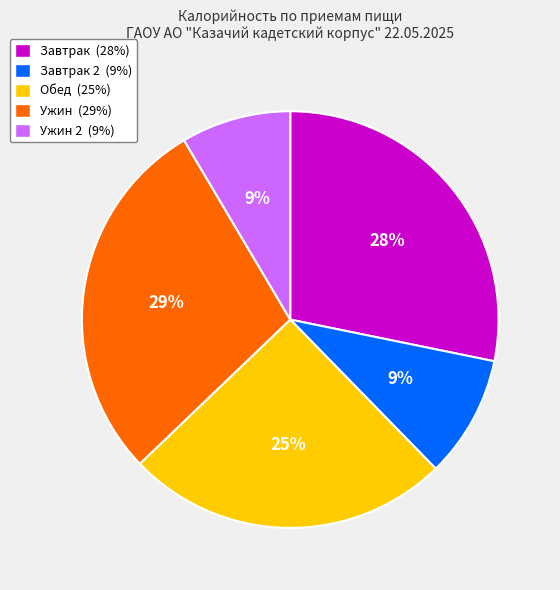

To the nearest percent, what is the difference between the largest and smallest slice percentages?

20%